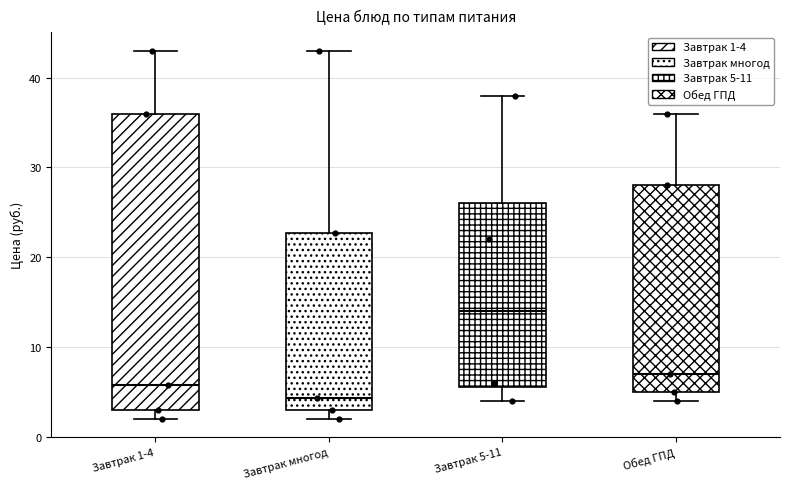

Reading left to right, transcribe this box plot: for each box, give where its median line is, the range the box spans, and where its two whiskers end, as read against the y-axis. The values are not printed on the chart, so give them approximately, as read against the axis.

Завтрак 1-4: median 6, box 3 to 36, whiskers 2 to 43
Завтрак многод: median 4, box 3 to 23, whiskers 2 to 43
Завтрак 5-11: median 14, box 6 to 26, whiskers 4 to 38
Обед ГПД: median 7, box 5 to 28, whiskers 4 to 36